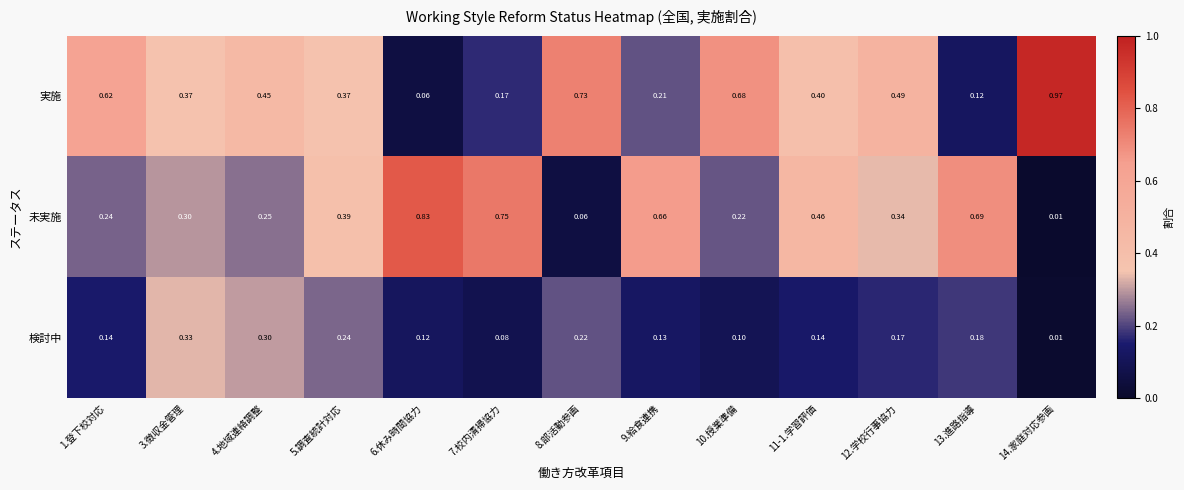

Between 4.地域連絡調整 and 14.家庭対応参画, which series saw the biggest shift?

実施